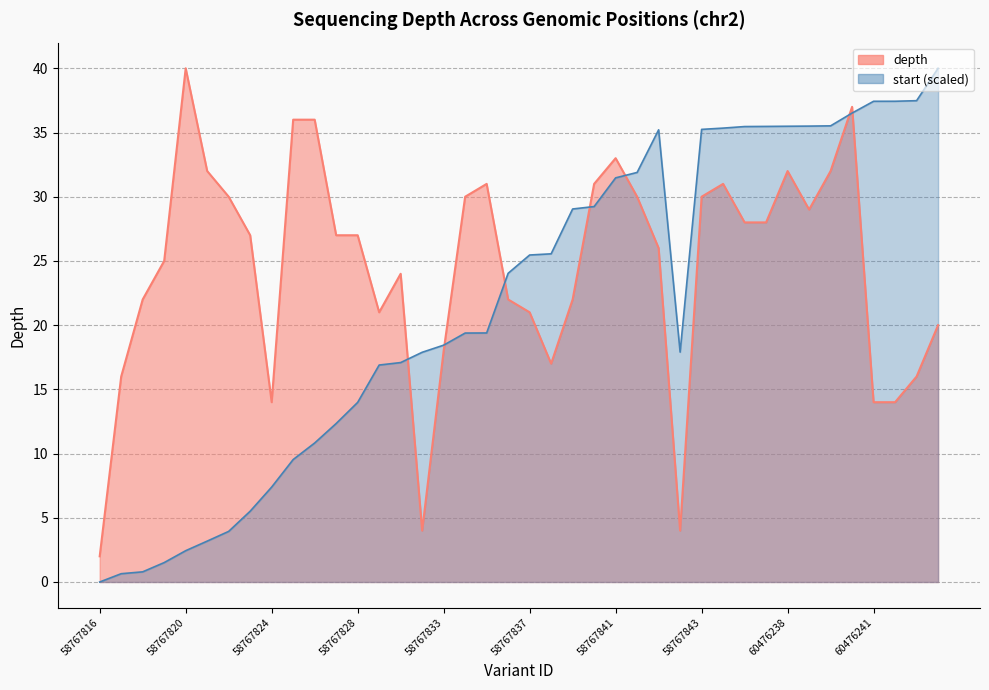

What is the average value of the start_norm series?

21.7